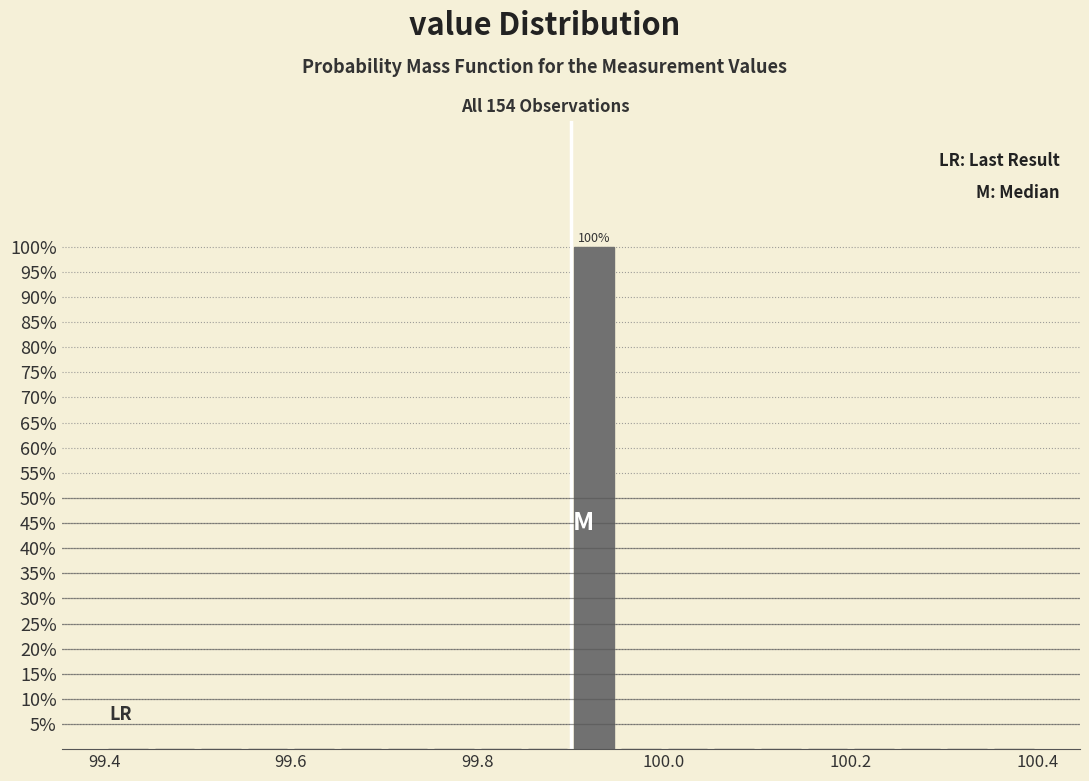

Read against the x-axis, roughly where is the centre of the tallest bar?

99.92